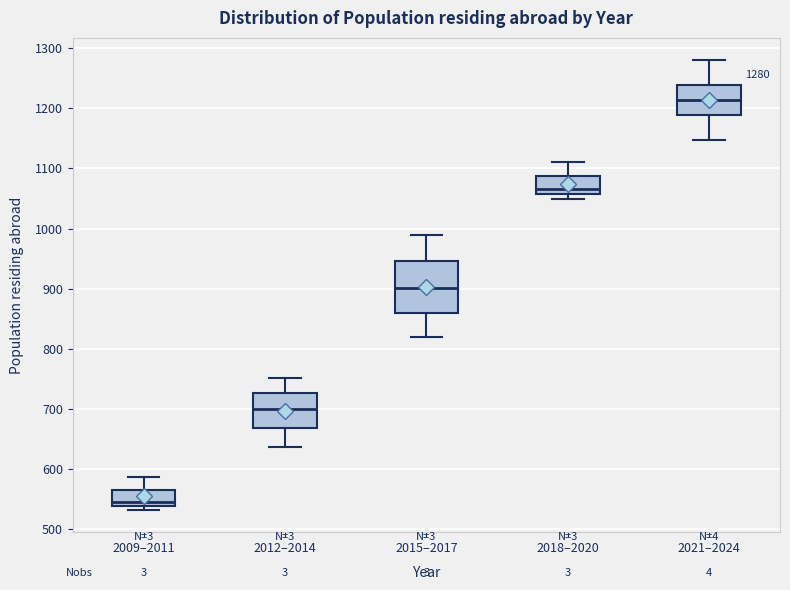

Which box has the highest median line?

2021–2024